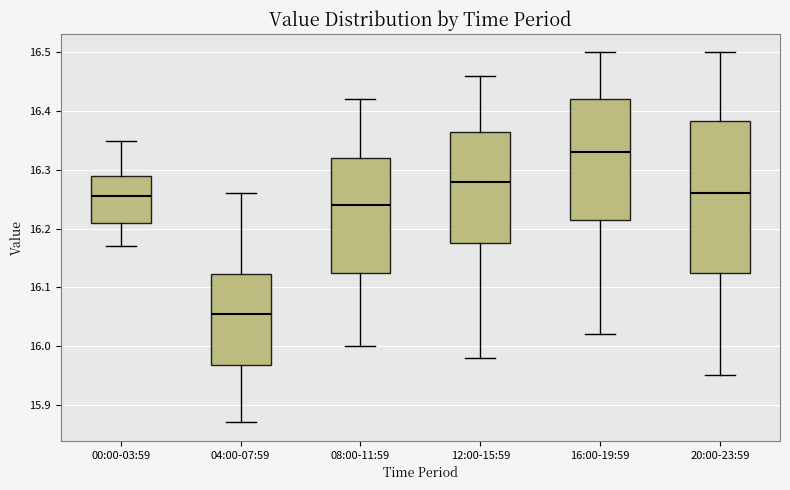

Which box's median line is the lowest?

04:00-07:59